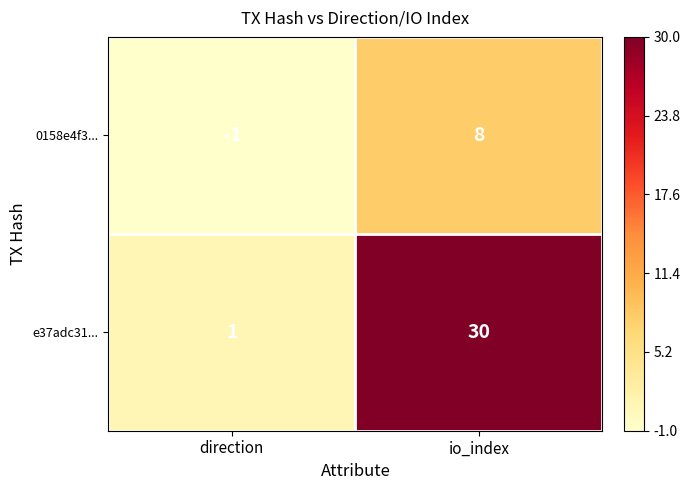

Count the number of data series in this chart.

2